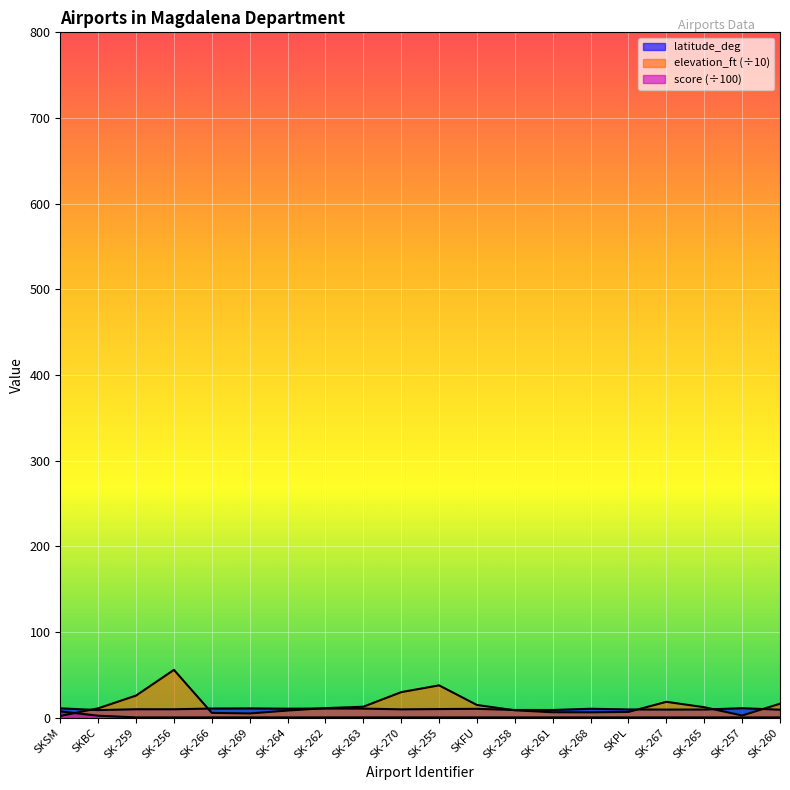

Reading right to left, list all the values displayed in this chart.

latitude_deg: SK-260=9.5	SK-257=11.2	SK-265=9.7	SK-267=9.6	SKPL=9.8	SK-268=10.6	SK-261=9.2	SK-258=9.2	SKFU=10.5	SK-255=10.2	SK-270=9.9	SK-263=10.8	SK-262=10.9	SK-264=10.7	SK-269=11.0	SK-266=10.9	SK-256=10.0	SK-259=10.0	SKBC=9.0	SKSM=11.1
elevation_ft: SK-260=16.5	SK-257=2.7	SK-265=12.4	SK-267=18.7	SKPL=6.9	SK-268=6.4	SK-261=6.5	SK-258=8.8	SKFU=15.0	SK-255=37.9	SK-270=30.0	SK-263=13.0	SK-262=11.3	SK-264=8.5	SK-269=5.1	SK-266=5.8	SK-256=56.0	SK-259=26.0	SKBC=11.1	SKSM=2.2
score: SK-260=0.5	SK-257=0.5	SK-265=0.5	SK-267=0.5	SKPL=0.5	SK-268=0.5	SK-261=0.5	SK-258=0.5	SKFU=0.5	SK-255=0.5	SK-270=0.5	SK-263=0.5	SK-262=0.5	SK-264=0.5	SK-269=0.5	SK-266=0.5	SK-256=0.5	SK-259=0.5	SKBC=2.5	SKSM=7.5